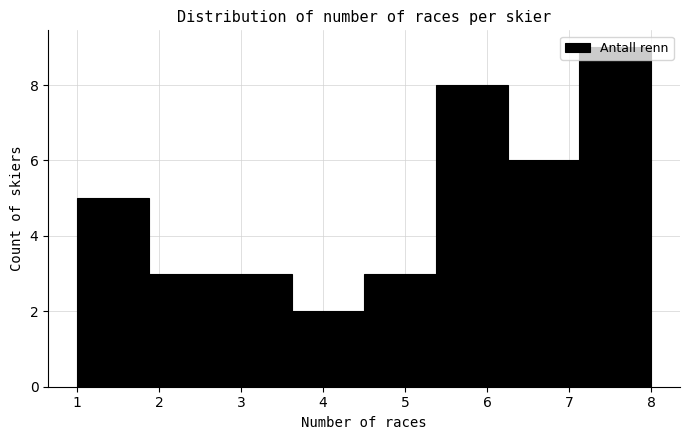

Reading left to right, list every bar in this chart as the range it spans on the x-axis followed by its height. Neither the bar edges nor the heights are printed on the chart, so give them approximately, as read against the axes.

1.0 to 1.9: 5
1.9 to 2.8: 3
2.8 to 3.6: 3
3.6 to 4.5: 2
4.5 to 5.4: 3
5.4 to 6.3: 8
6.3 to 7.1: 6
7.1 to 8.0: 9